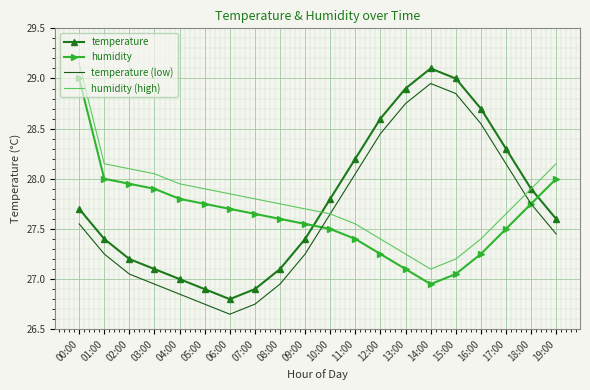

Is the value of temperature at 02:00 greater than the value of humidity at 05:00?

No